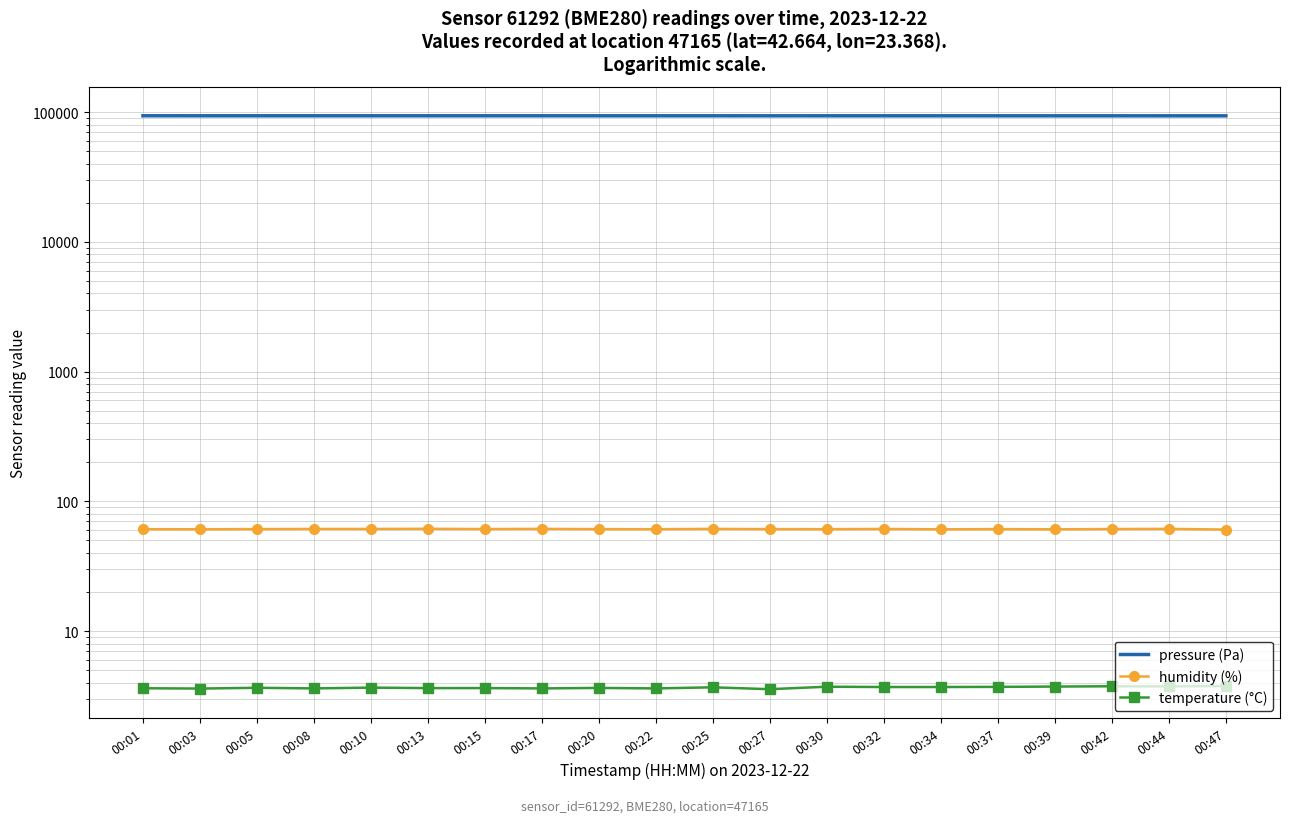

How many lines are shown in the chart?

3